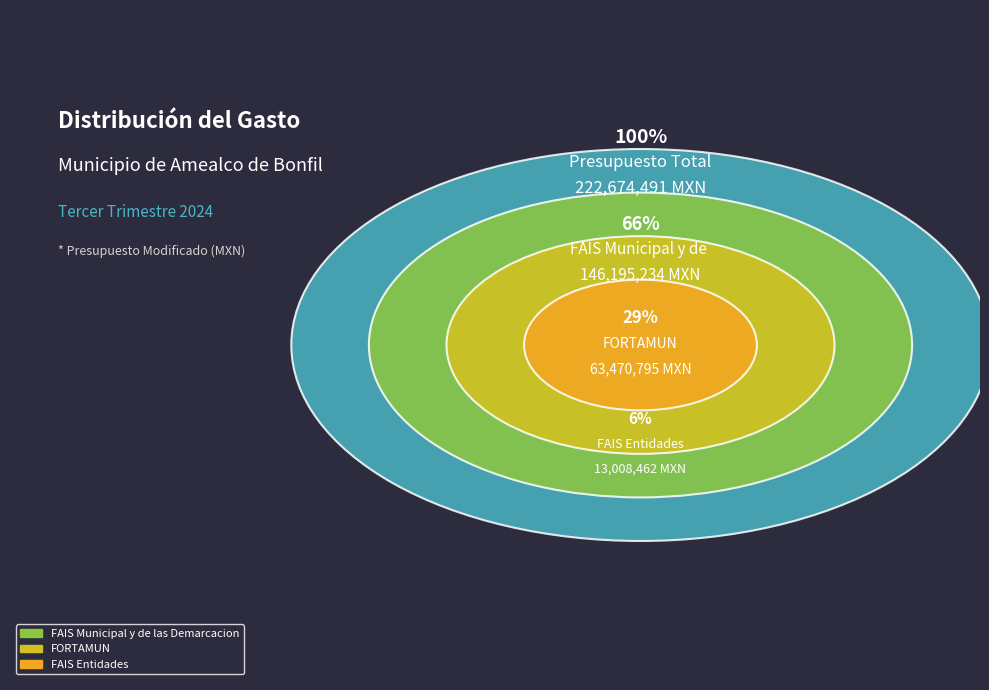

To the nearest percent, what is the difference between the FAIS Municipal and FORTAMUN slice percentages?

37%